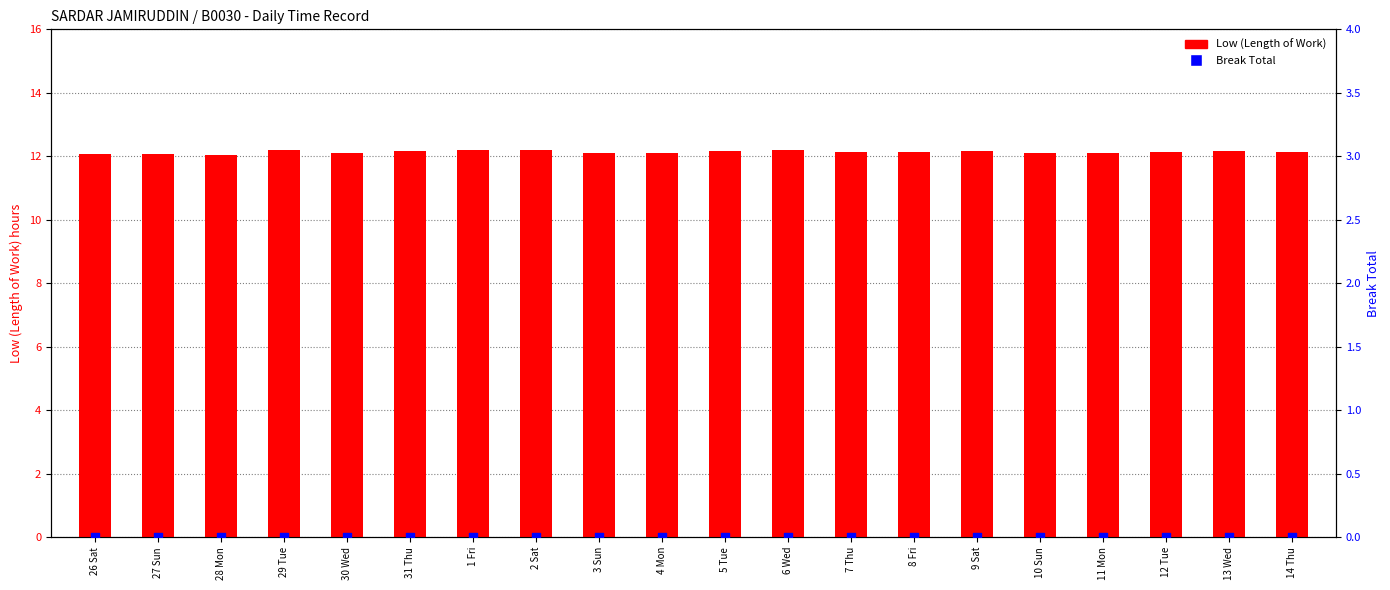

Which series has the largest Y range (max minus min)?

Low (Length of Work)